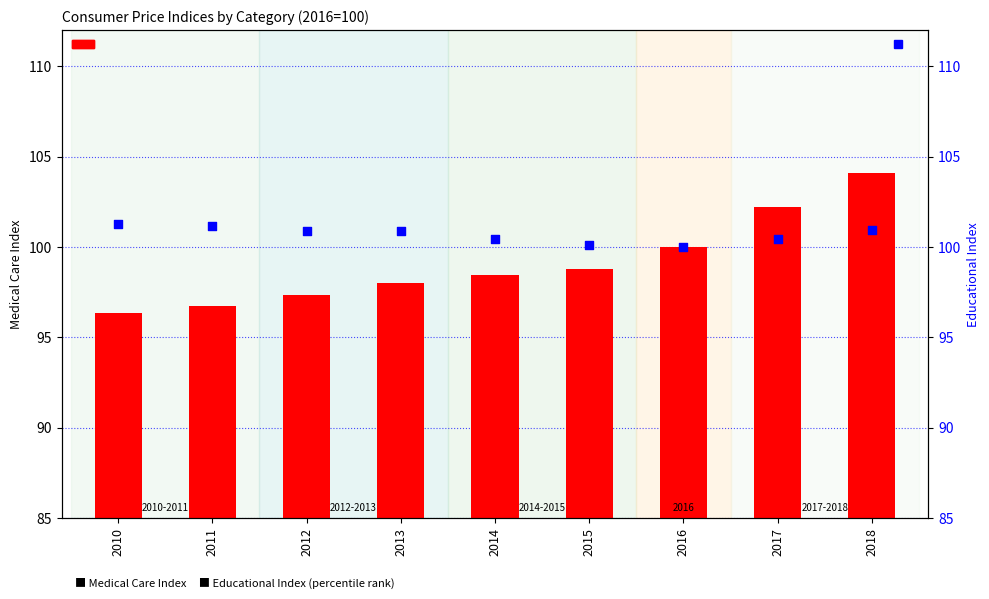

At how many categories does at least one series exceed 100?

8